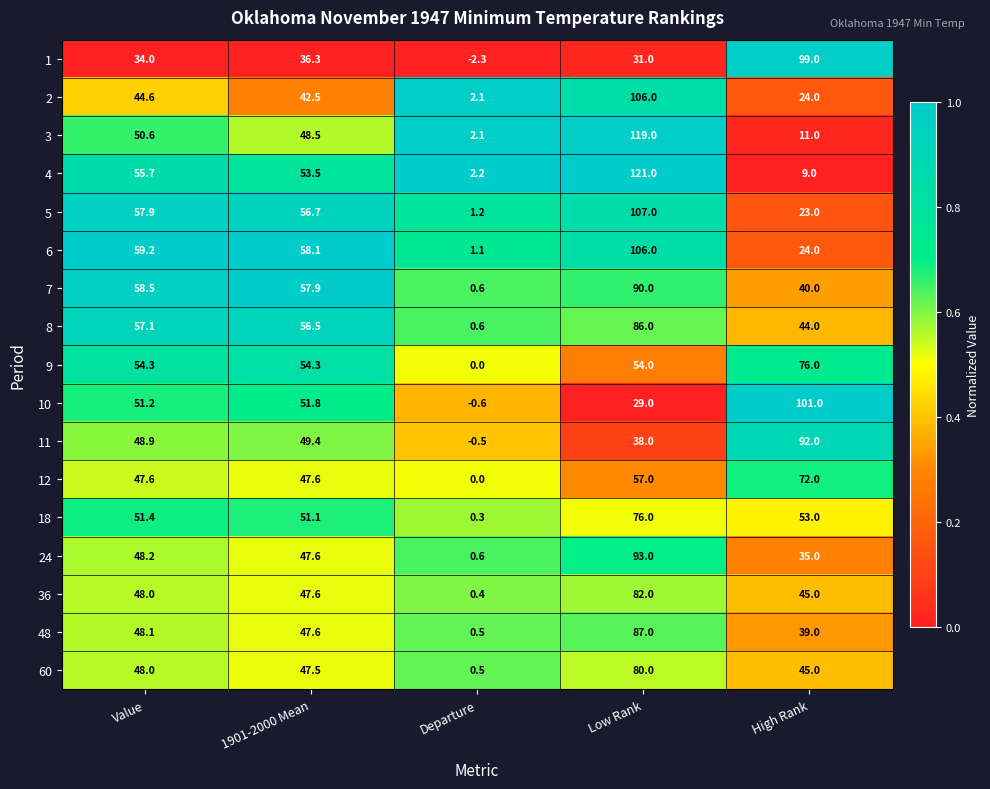

The value of 8 at Departure is 0.6. True or false?

True